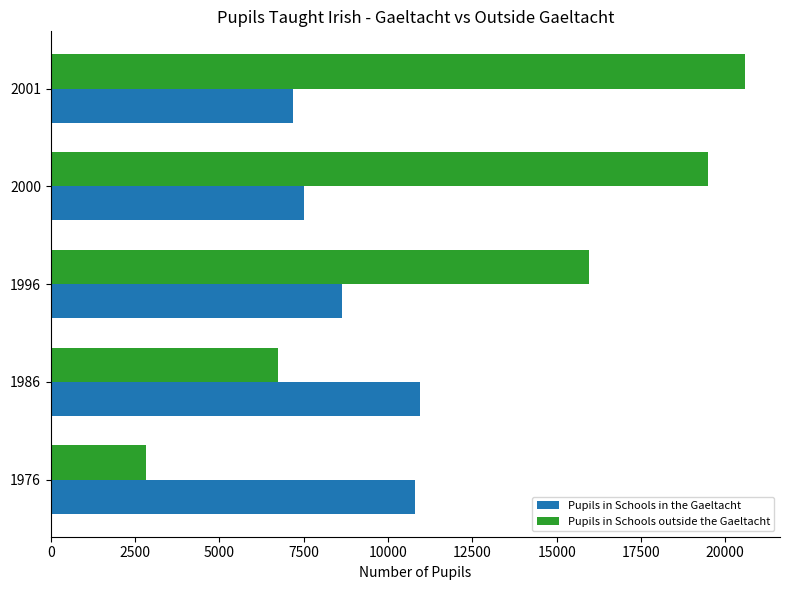

How many values in the Pupils in Schools in the Gaeltacht series are below 8621?

2